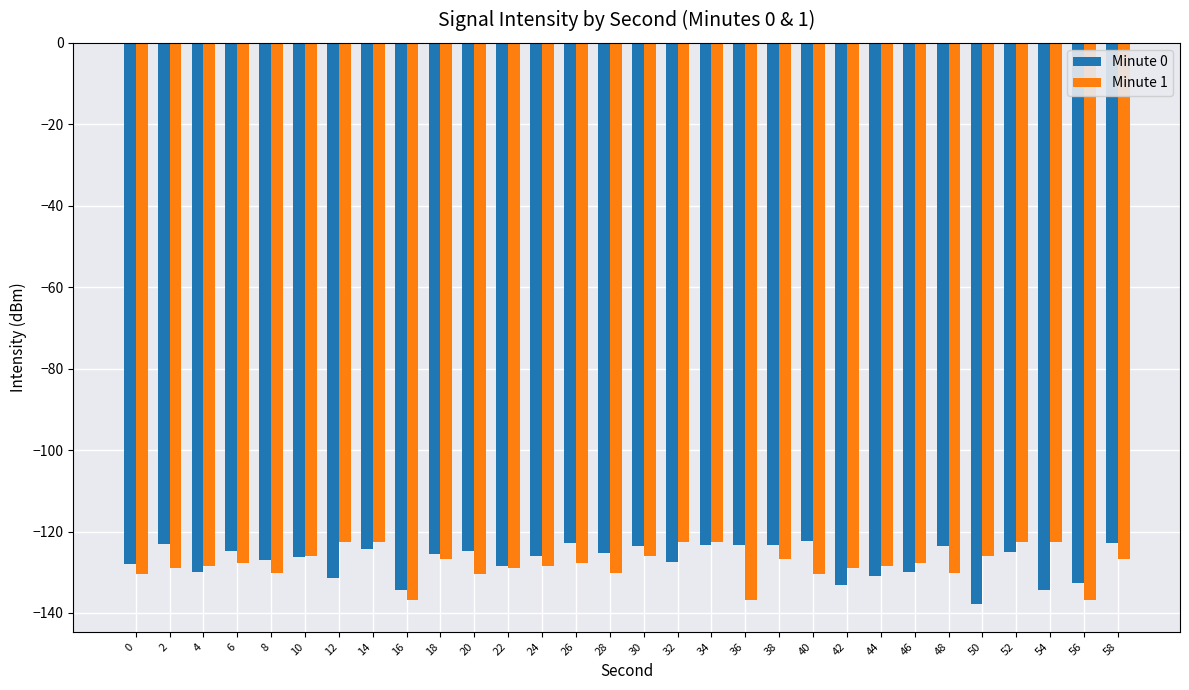

How many distinct data groups are displayed?

2